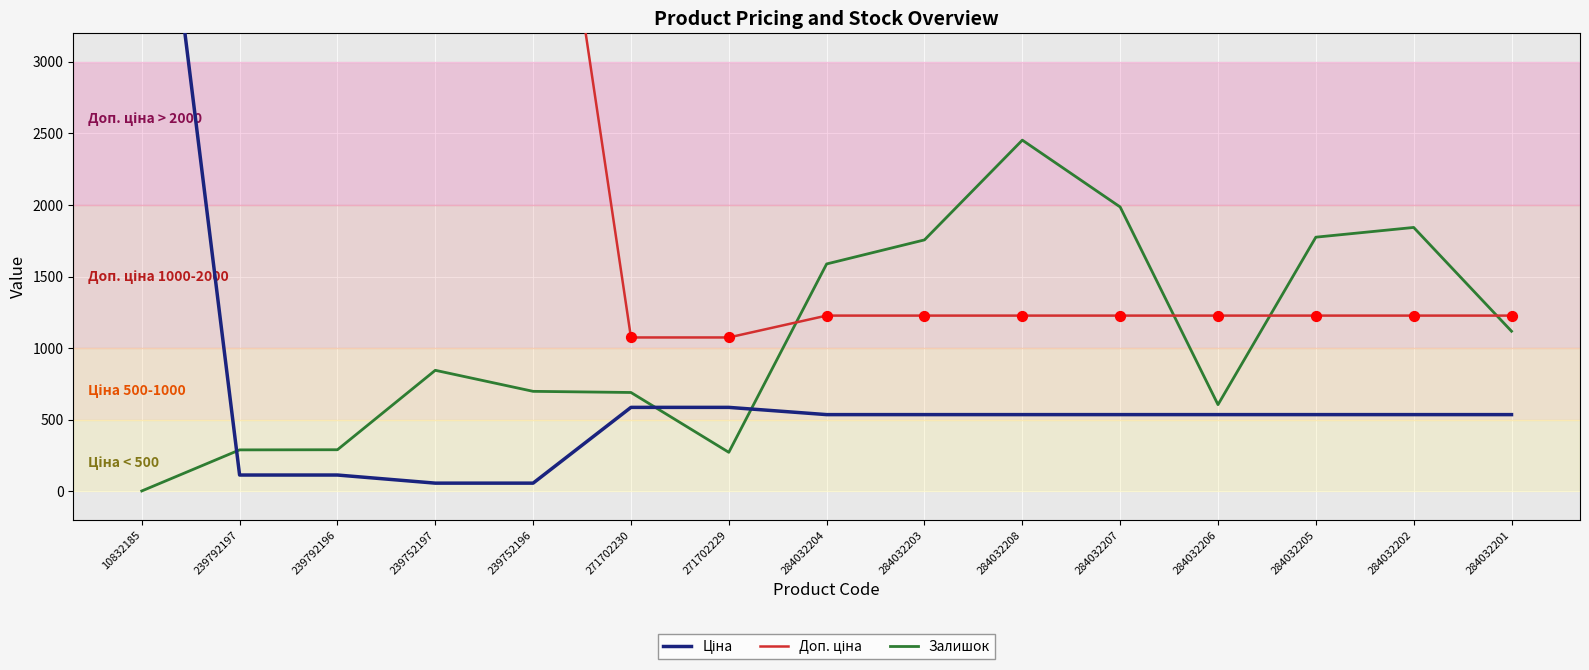

What is the total value across all series at 239792196?

11737.3